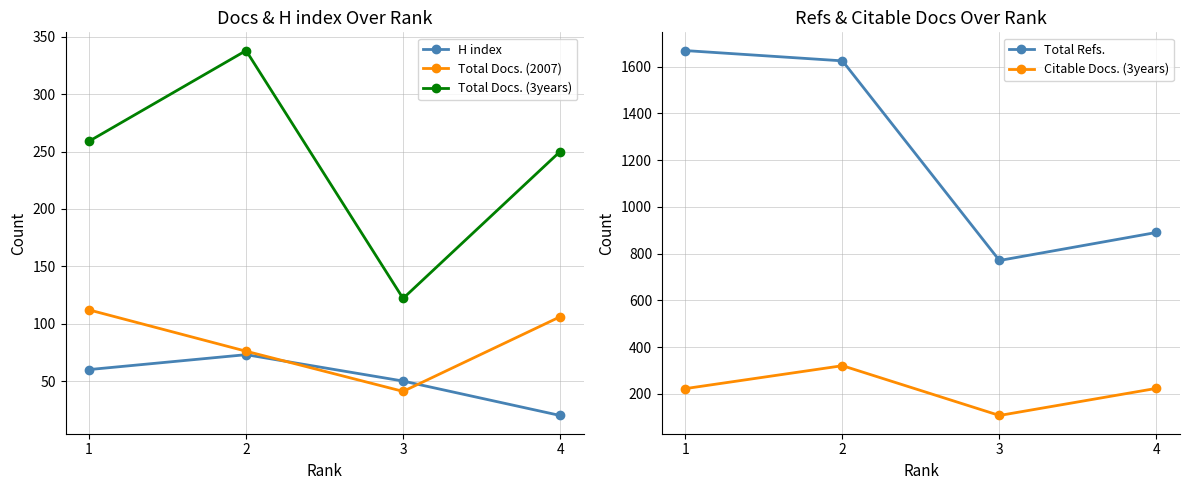

List the labels in order of Total Docs. (2007) value, largest first.

1, 4, 2, 3